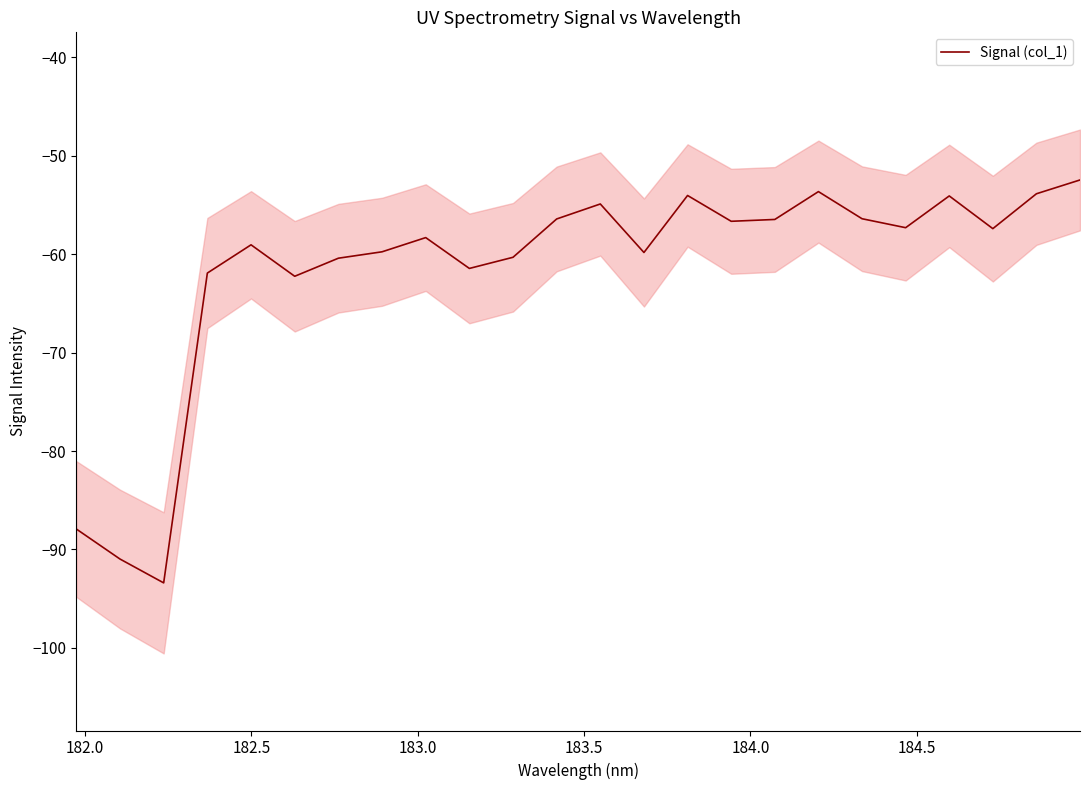

What is the highest value of the Signal (col_1) series?

-52.5